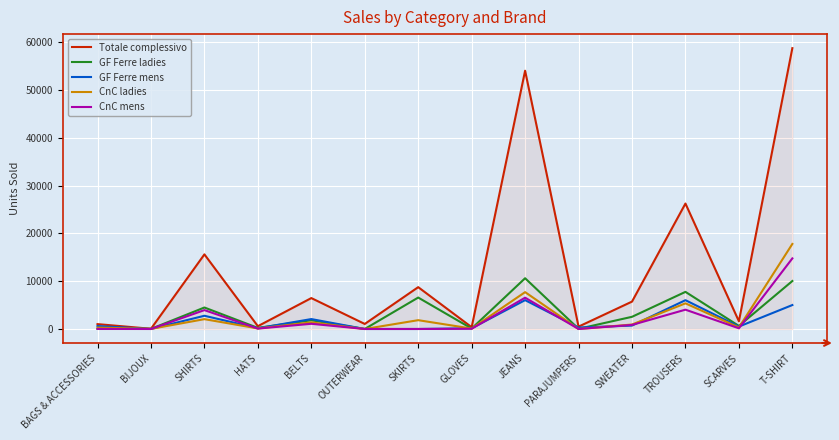

What is the sum of all GF Ferre mens values?

24368